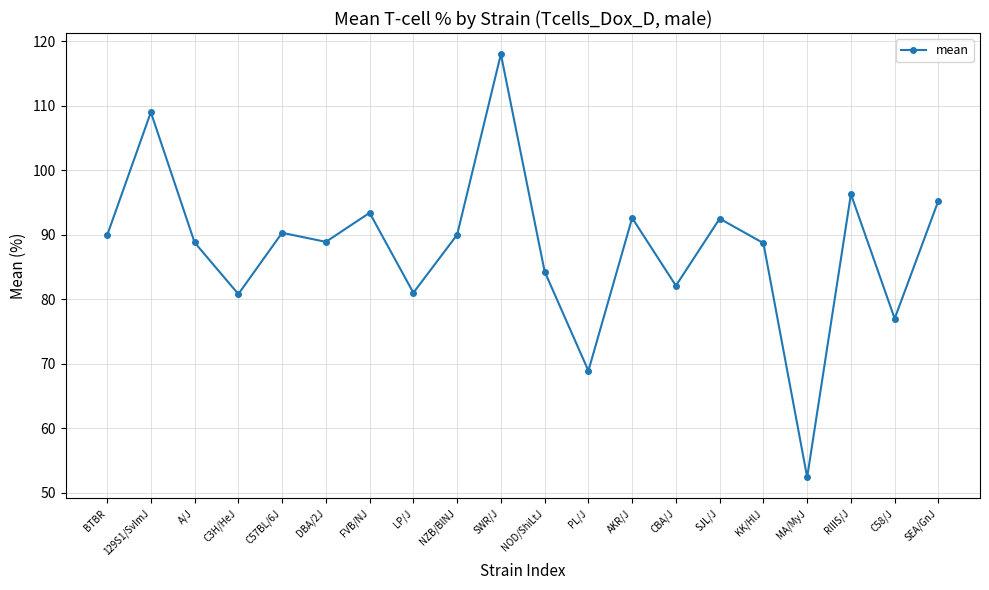

What is the change in value from FVB/NJ to PL/J?

-24.5